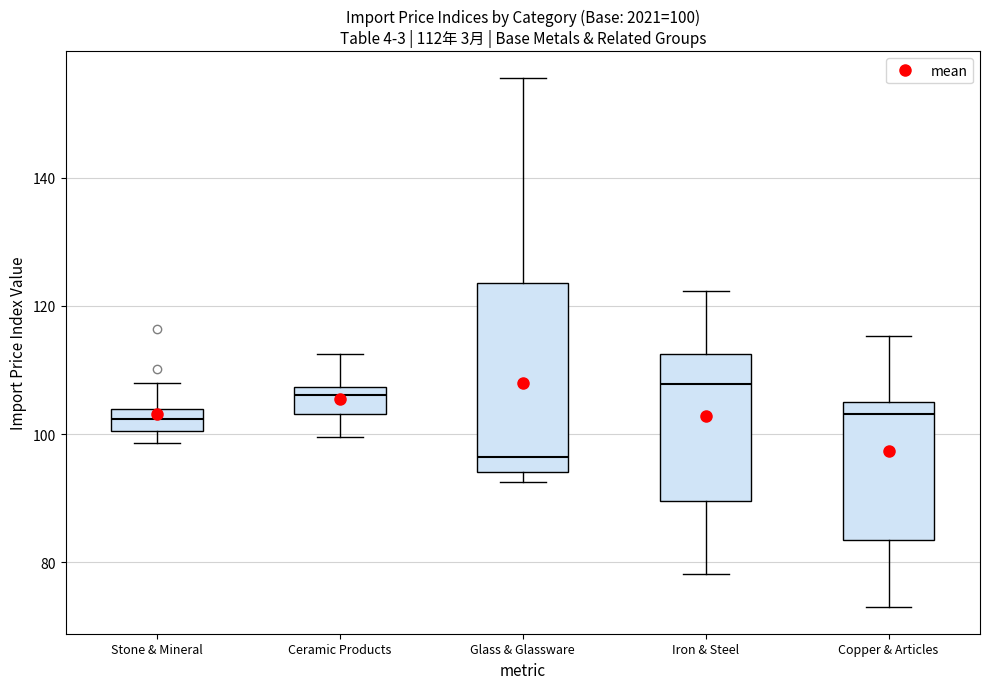

Which box is the tallest, from its lower edge to its upper edge?

Glass & Glassware